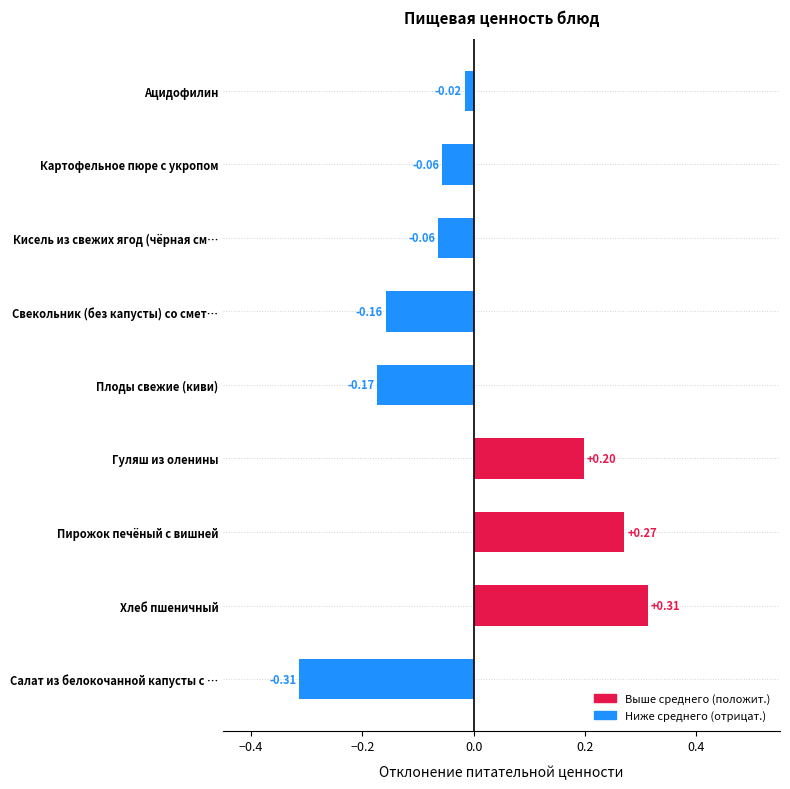

Between Пирожок печёный с вишней and Хлеб пшеничный, which is larger?

Хлеб пшеничный